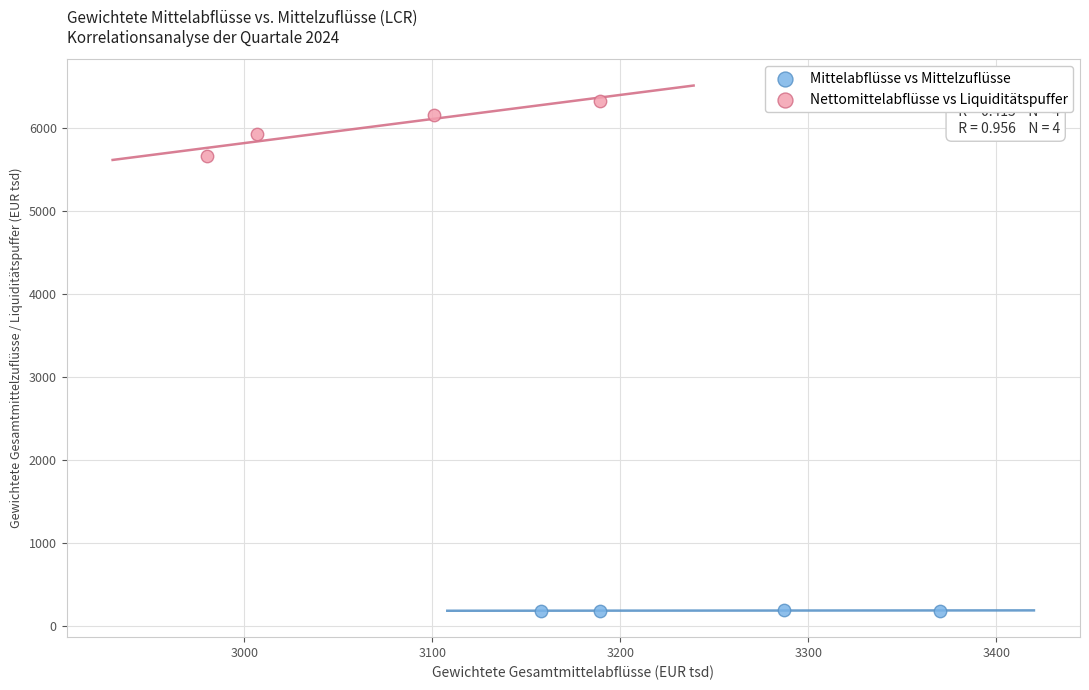

Which series reaches the maximum Y coordinate?

Nettomittelabflüsse vs Liquiditätspuffer